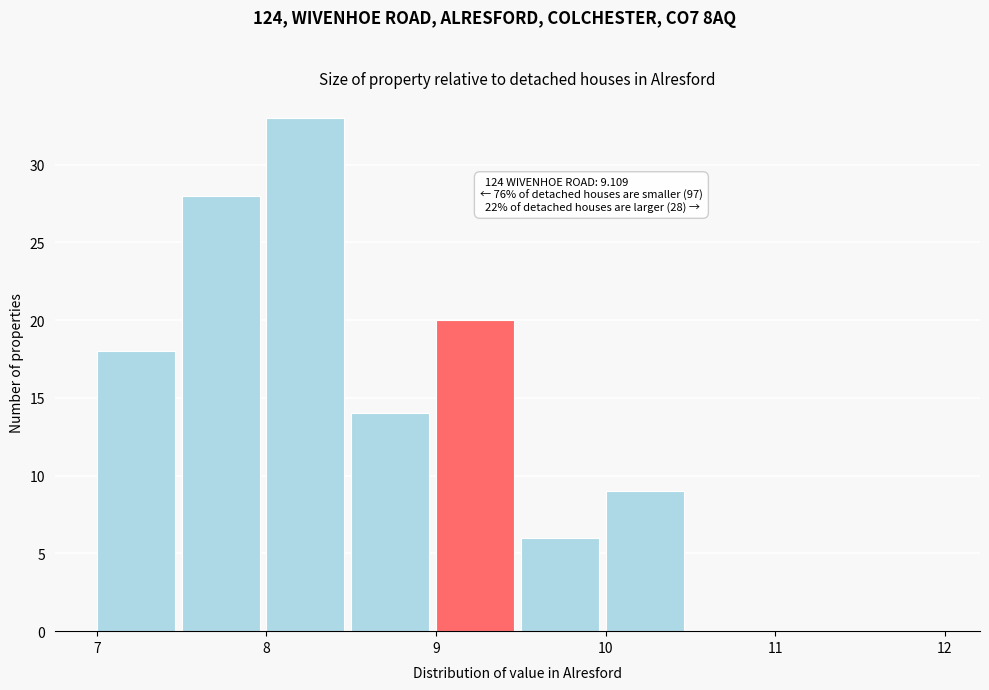

Over which range of the x-axis is the bar tallest?

8.0 to 8.5